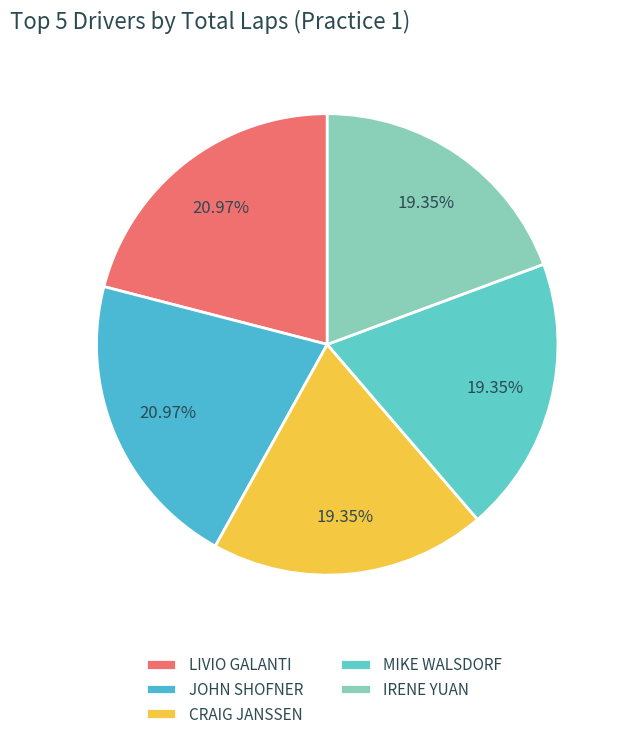

Which category has the biggest portion of the pie?

LIVIO GALANTI